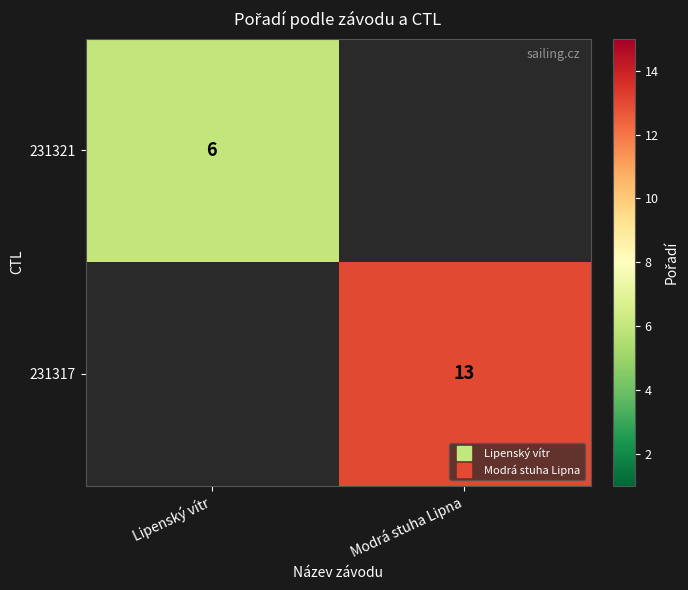

The value of 231317 at Modrá stuha Lipna is 19.7. True or false?

False